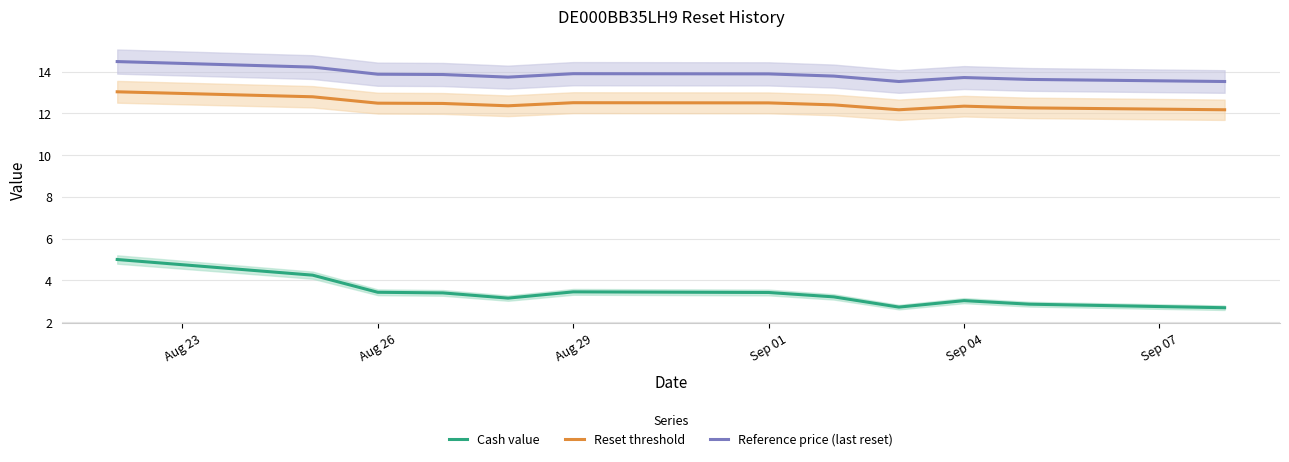

How many lines are shown in the chart?

3